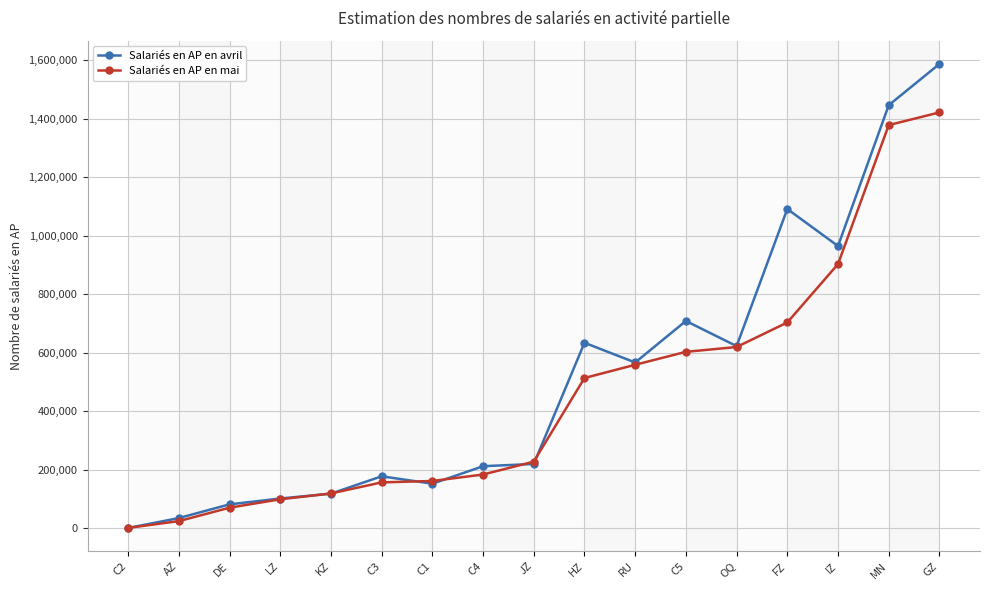

What is the value of the Salariés en AP en mai point at the 11th from the left?

559144.4